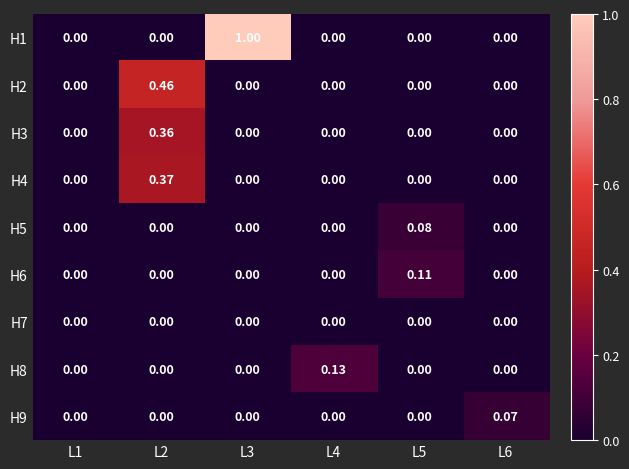

Is the value of H5 at L4 greater than the value of H4 at L2?

No